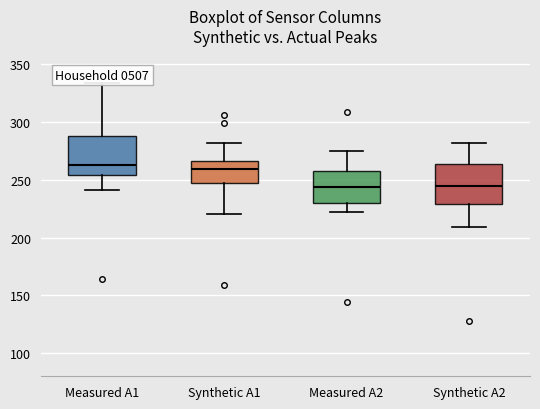

Where is the upper edge of the box for Measured A2 on the y-axis? The values are not printed on the chart, so give them approximately, as read against the axis.

260